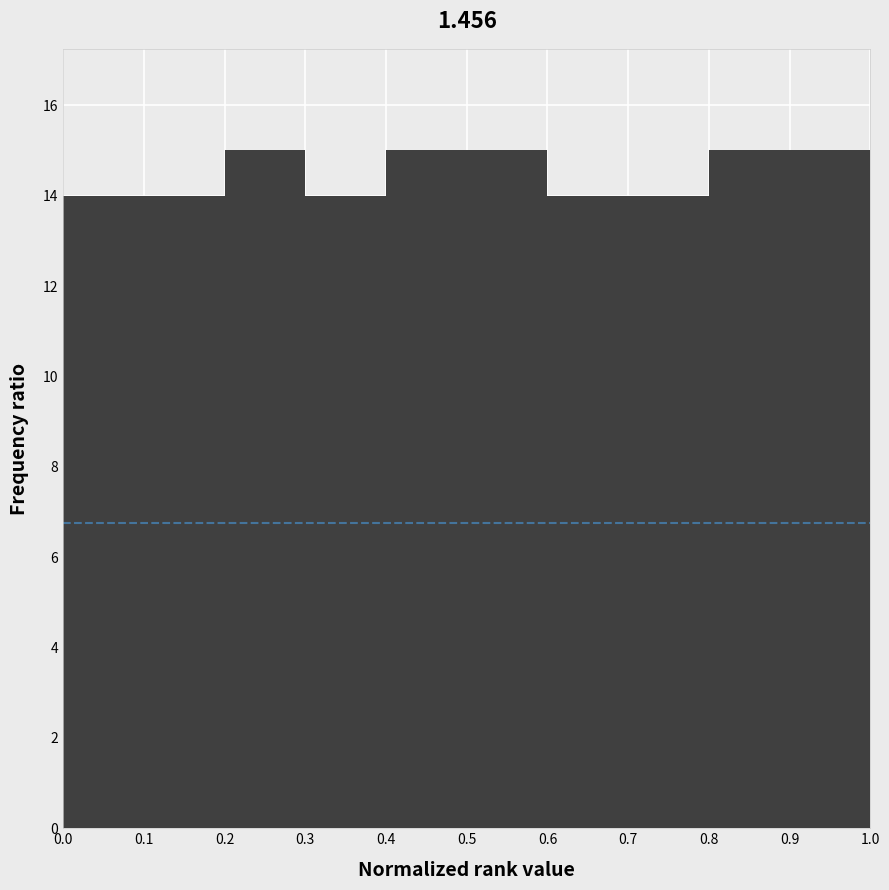

Reading left to right, list every bar in this chart as the range it spans on the x-axis followed by its height. The values are not printed on the chart, so give them approximately, as read against the axis.

0.0 to 0.1: 14
0.1 to 0.2: 14
0.2 to 0.3: 15
0.3 to 0.4: 14
0.4 to 0.5: 15
0.5 to 0.6: 15
0.6 to 0.7: 14
0.7 to 0.8: 14
0.8 to 0.9: 15
0.9 to 1.0: 15